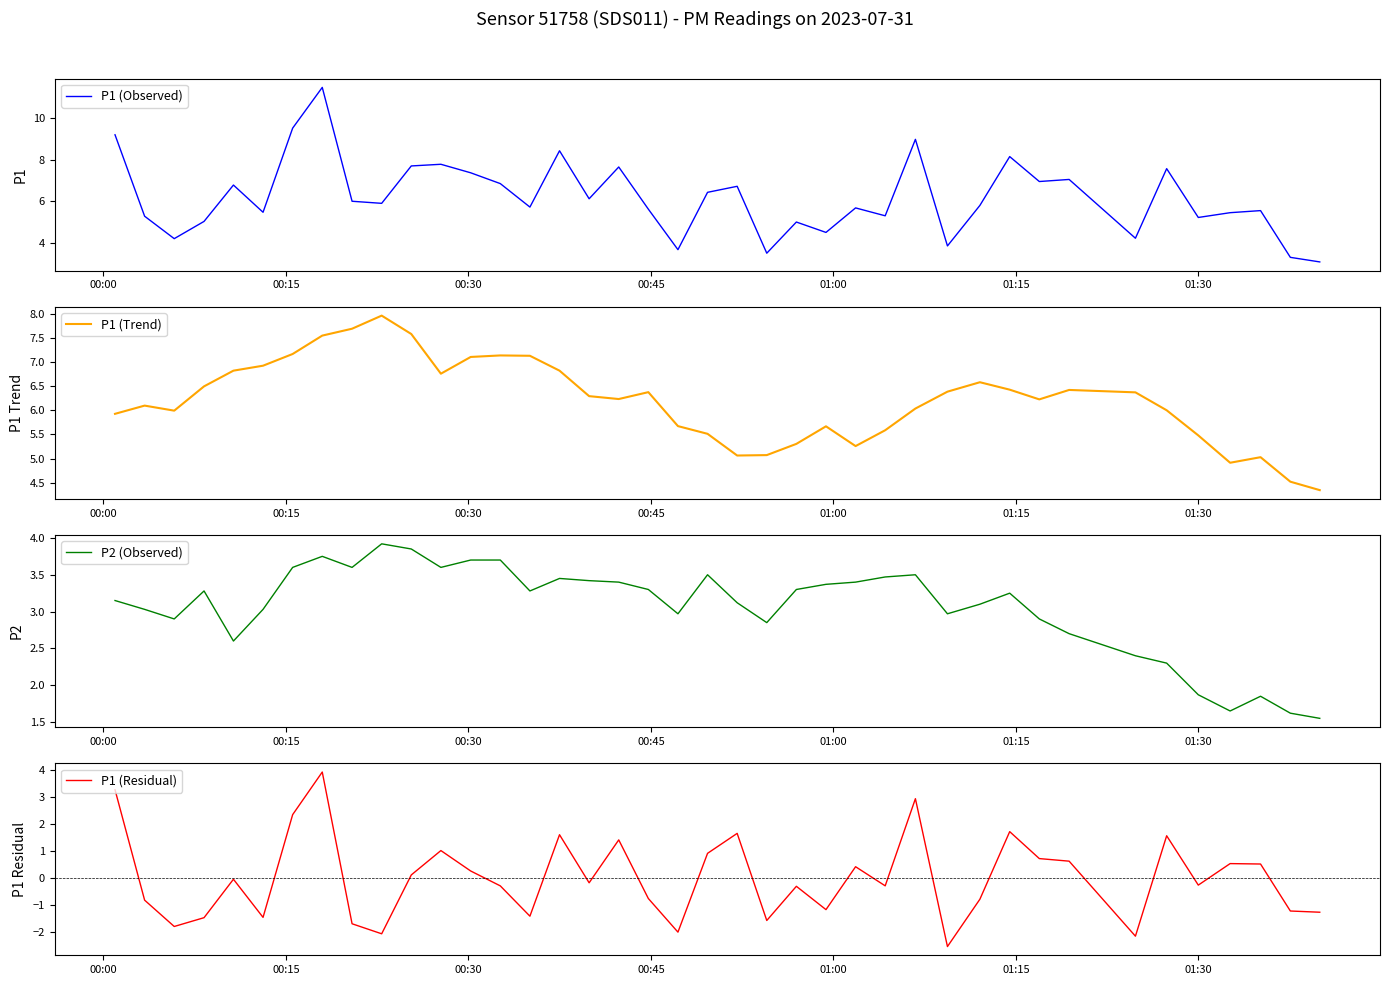

True or false: P1 (Observed) and P1 (Residual) cross at least once.

False